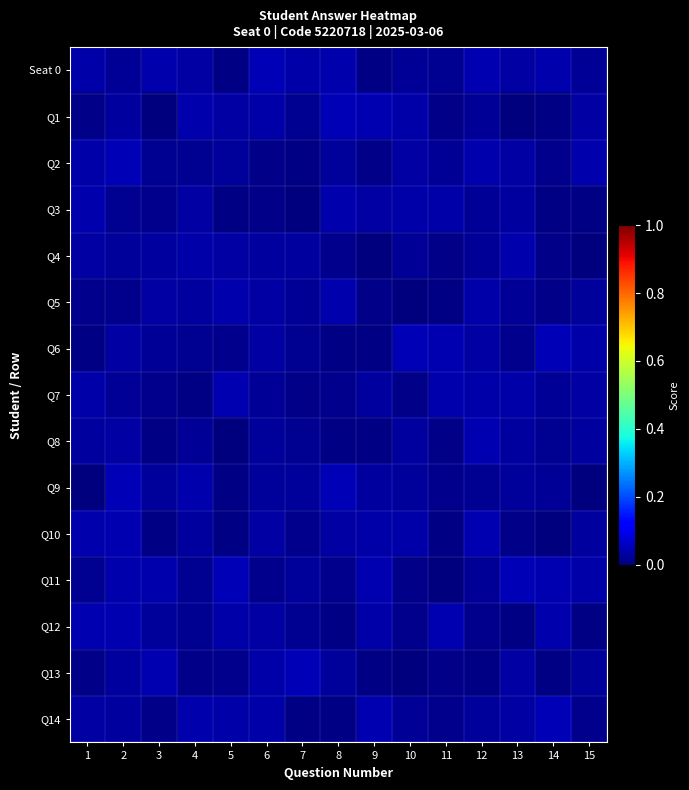

At 9, list the series in order from smallest to largest.

Q4, Q8, Q6, Seat 0, Q13, Q5, Q2, Q9, Q7, Q3, Q10, Q12, Q1, Q14, Q11